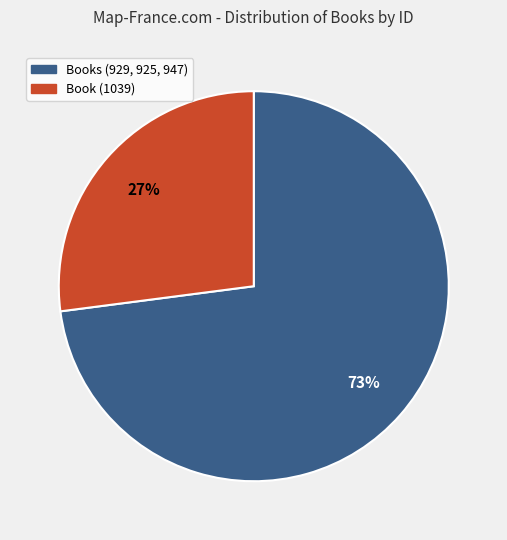

To the nearest percent, what is the average slice percentage?

50%